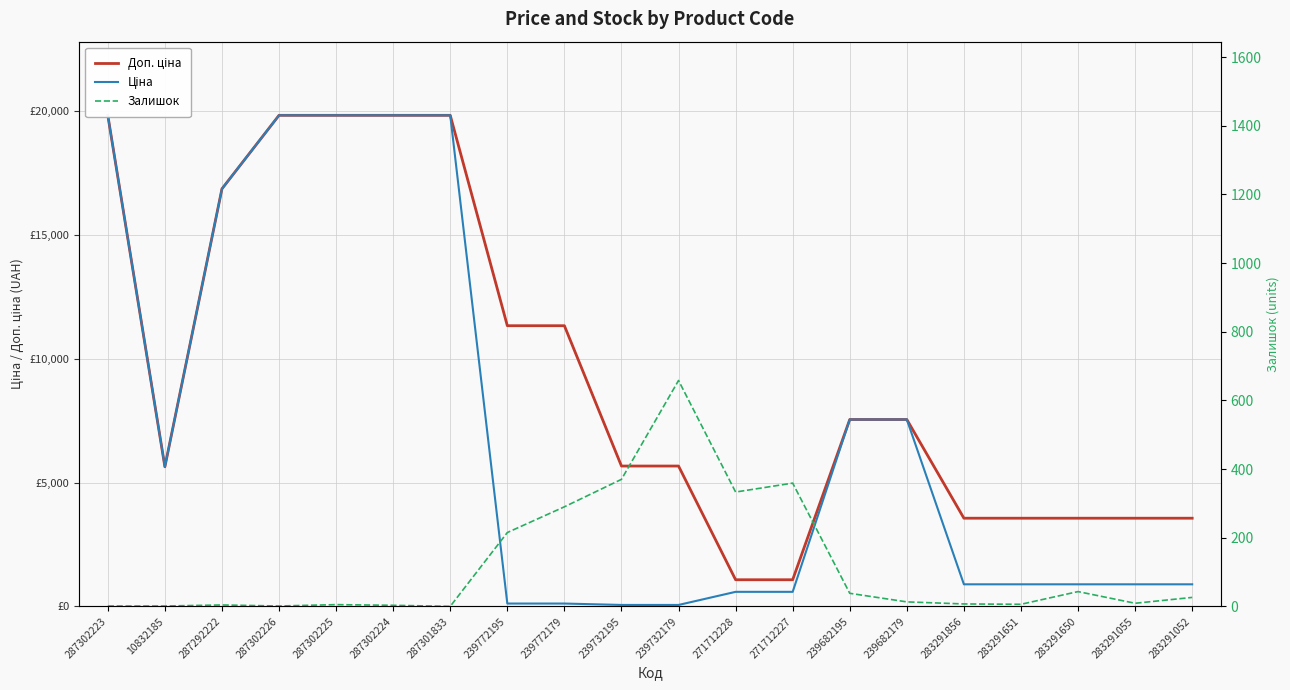

True or false: Ціна and Доп. ціна intersect in this chart.

False